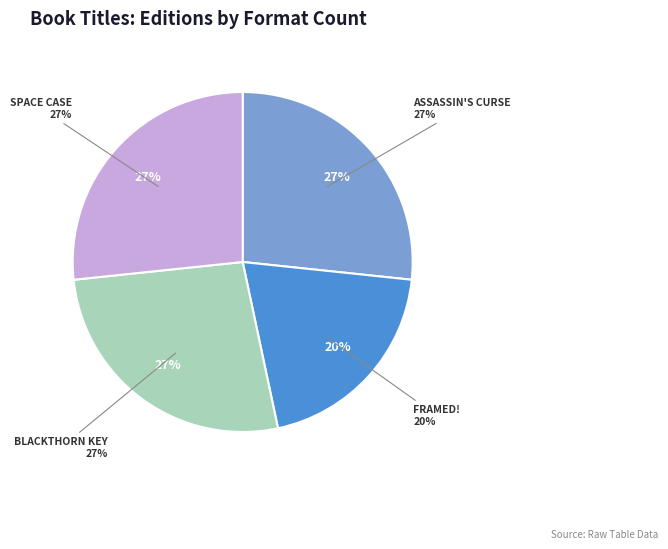

Combined, do Assassin's Curse and Blackthorn Key account for over 50%?

Yes